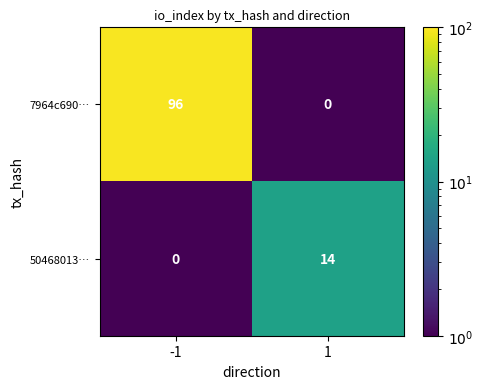

List the series in order of their overall mean, lowest first.

50468013…, 7964c690…